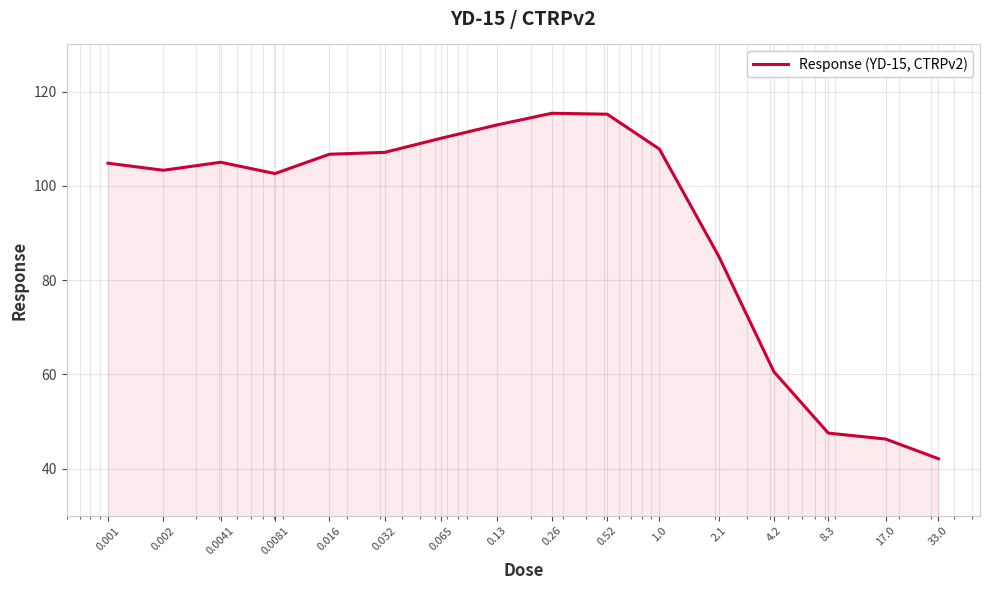

What is the greatest value displayed?

115.4